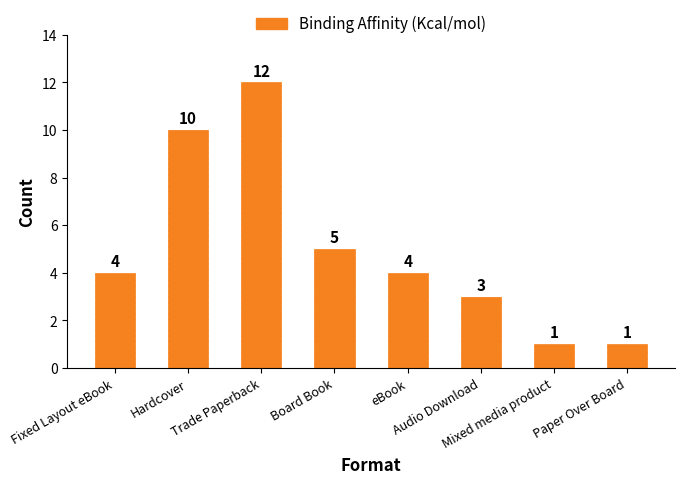

What is the label of the 3rd bar from the left?

Trade Paperback